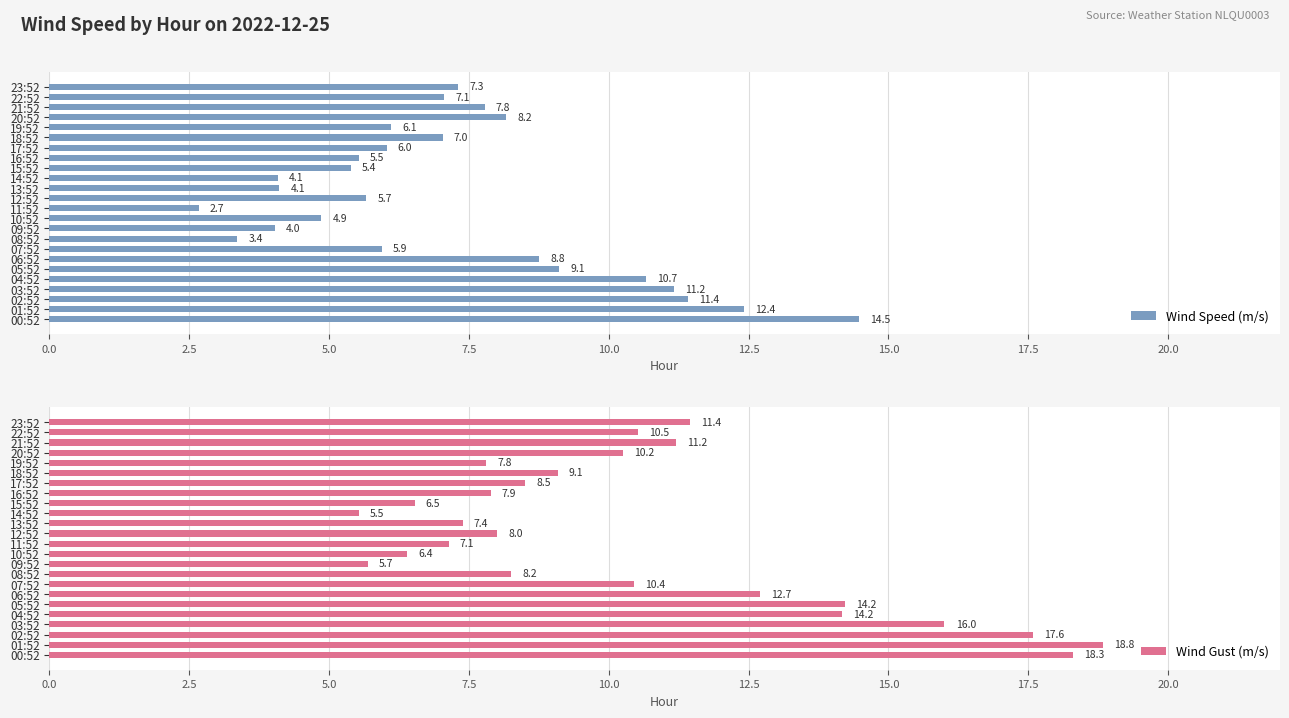

Is it true that Wind Gust (m/s) equals 5.5 at 14:52?

True